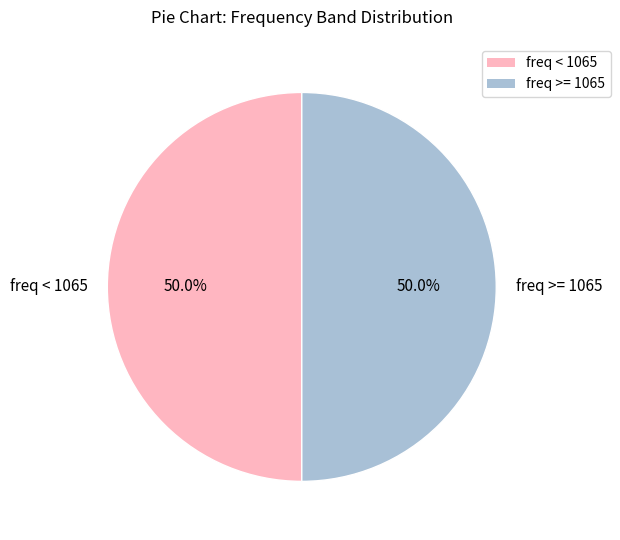

Count the number of slices in the pie.

2